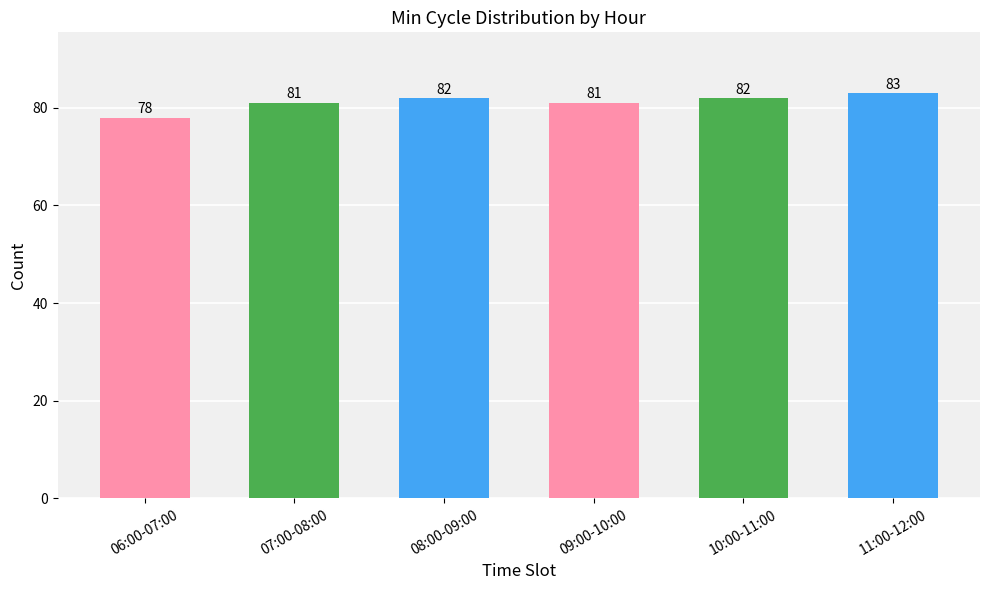

The chart shows a value of 81 at 07:00-08:00. True or false?

True